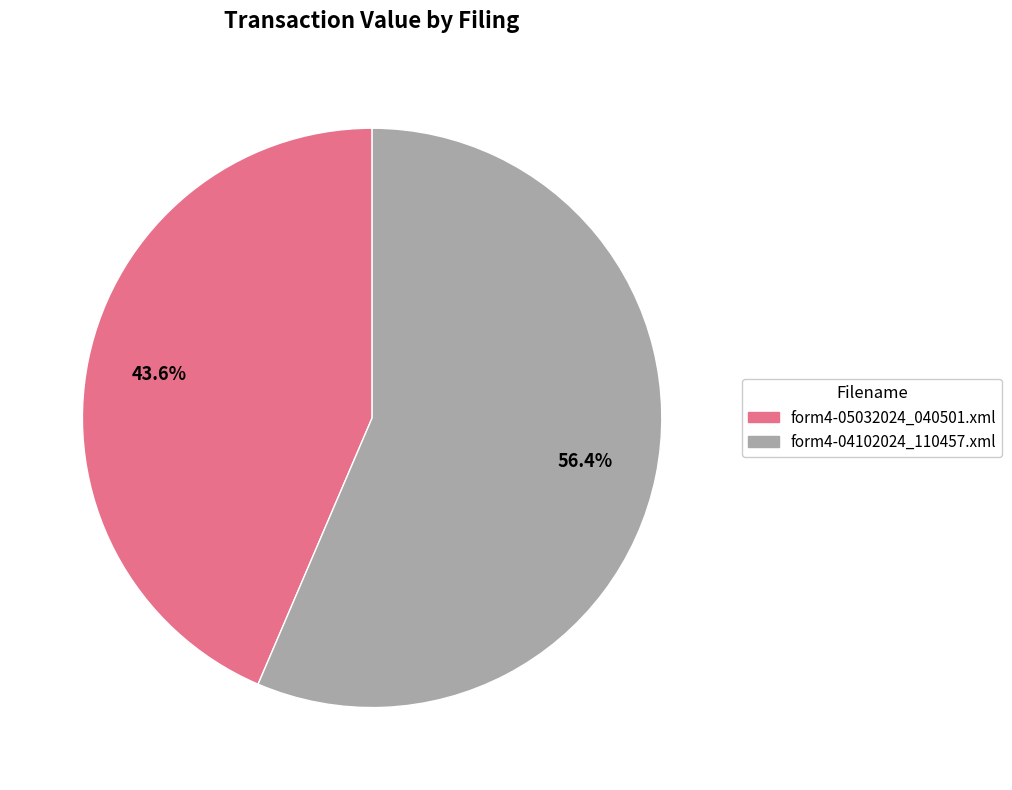

The form4-05032024_040501.xml slice represents 44% of the pie. True or false?

True